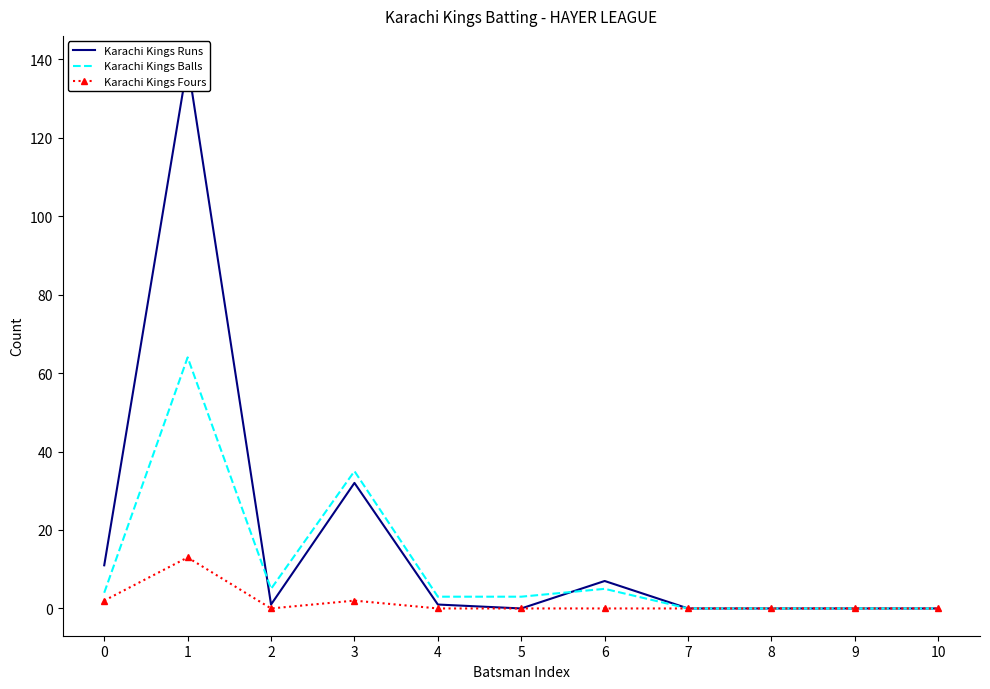

What is the greatest value displayed?

139